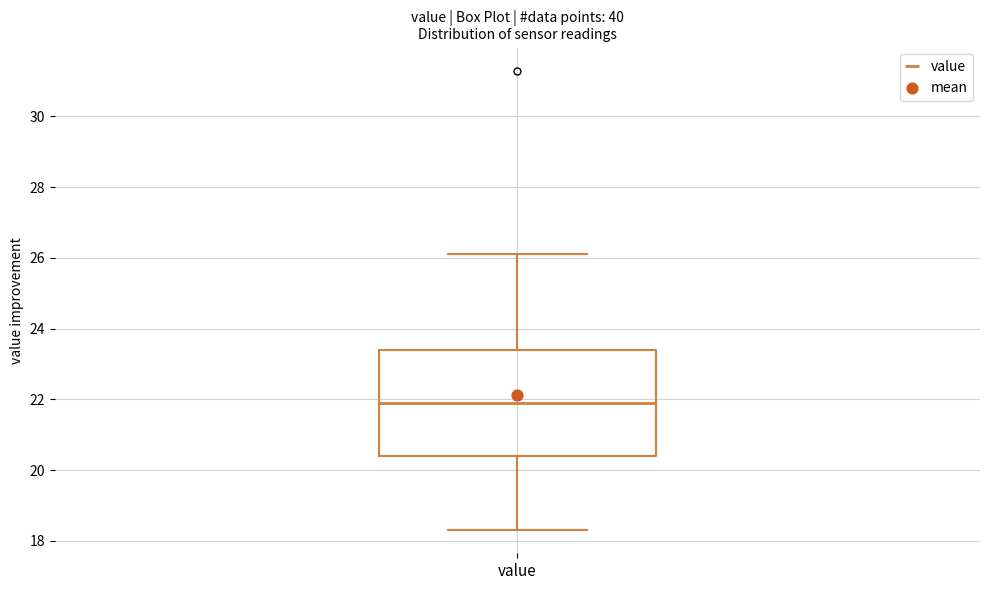

Transcribe this box plot: give where the median line is, the range the box spans, and where the two whiskers end, as read against the y-axis. The values are not printed on the chart, so give them approximately, as read against the axis.

median 22.0, box 20.4 to 23.4, whiskers 18.4 to 26.2